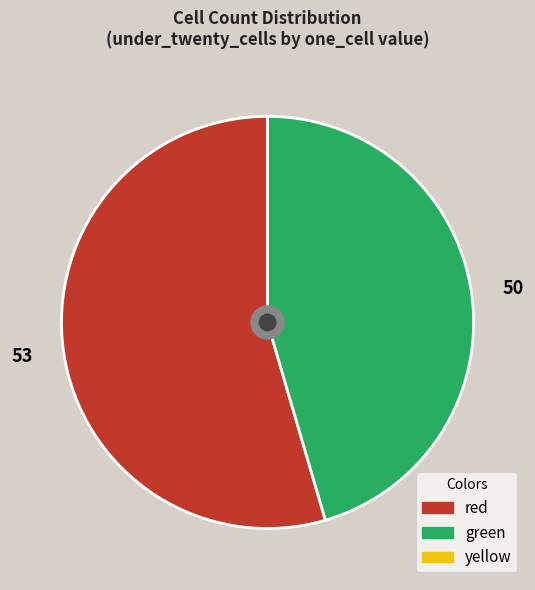

True or false: 50 accounts for 45% of the total.

True